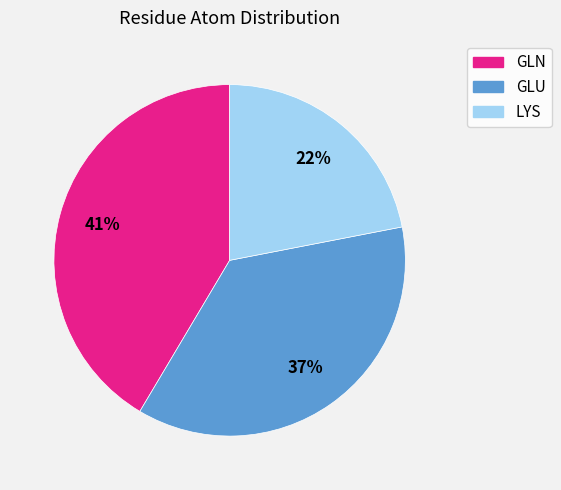

To the nearest percent, what is the combined percentage of GLN and LYS?

63%